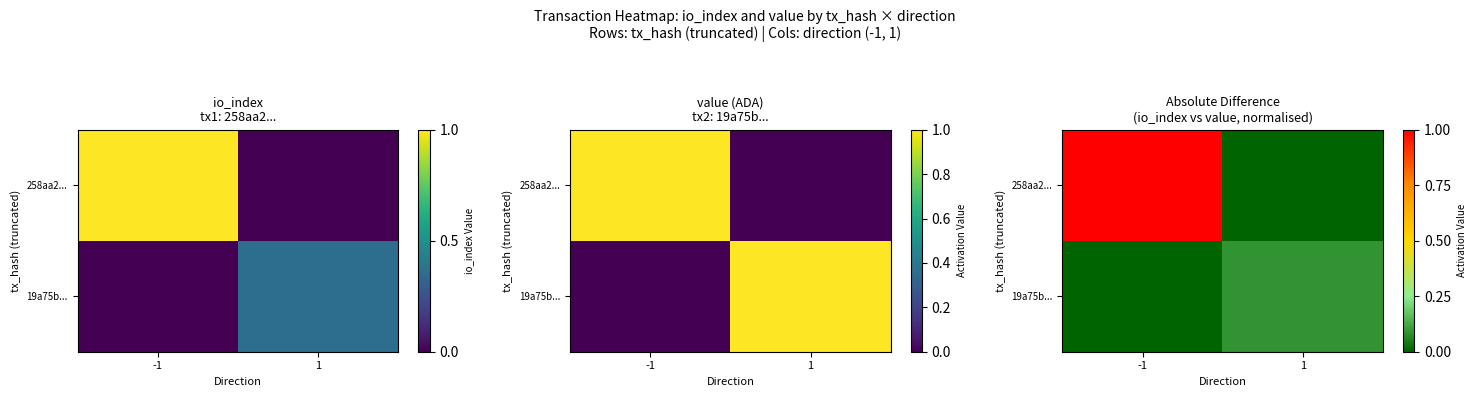

At 1, list the series in order from largest to smallest.

19a75b..., 258aa2...